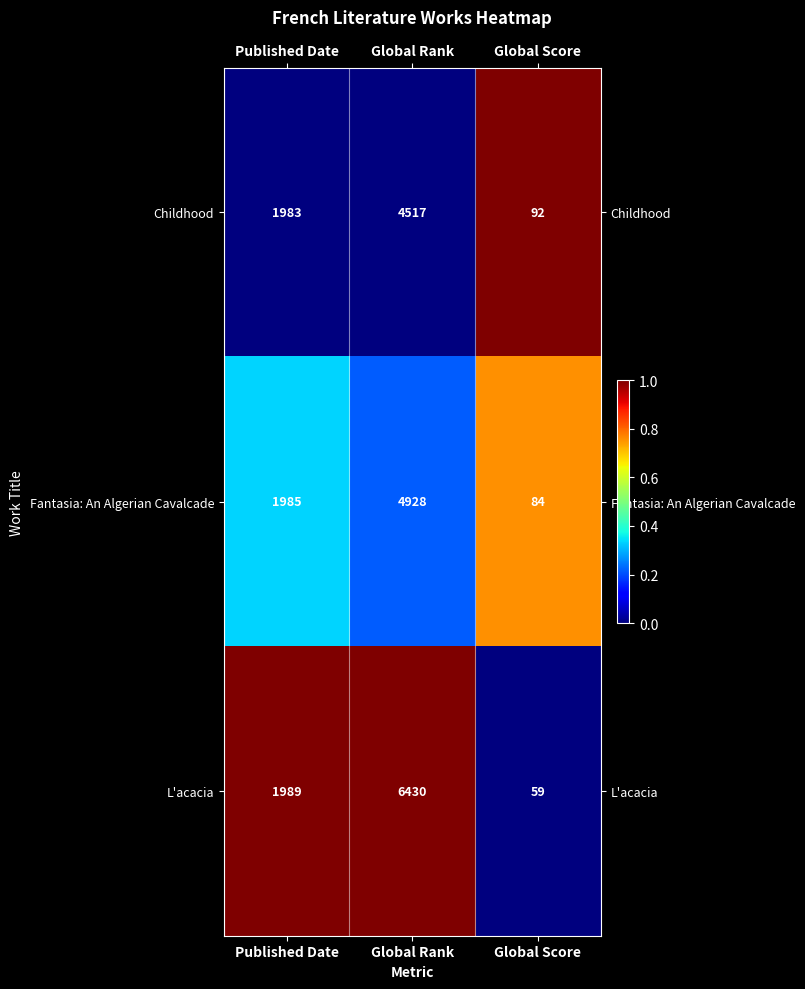

Where is Childhood nearest to the value 2304?

Published Date